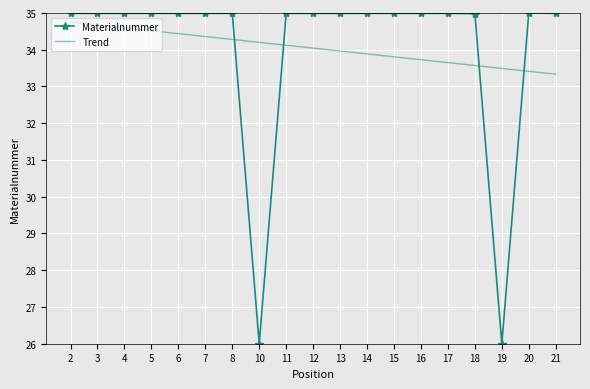

The value of Materialnummer at 15 is 59.0. True or false?

False